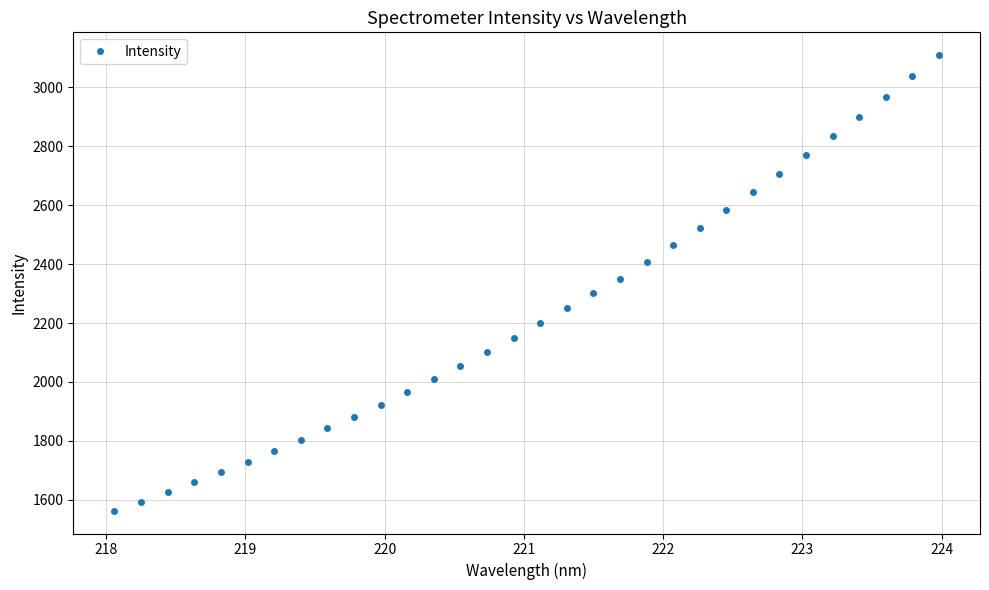

What is the average value?

2231.7